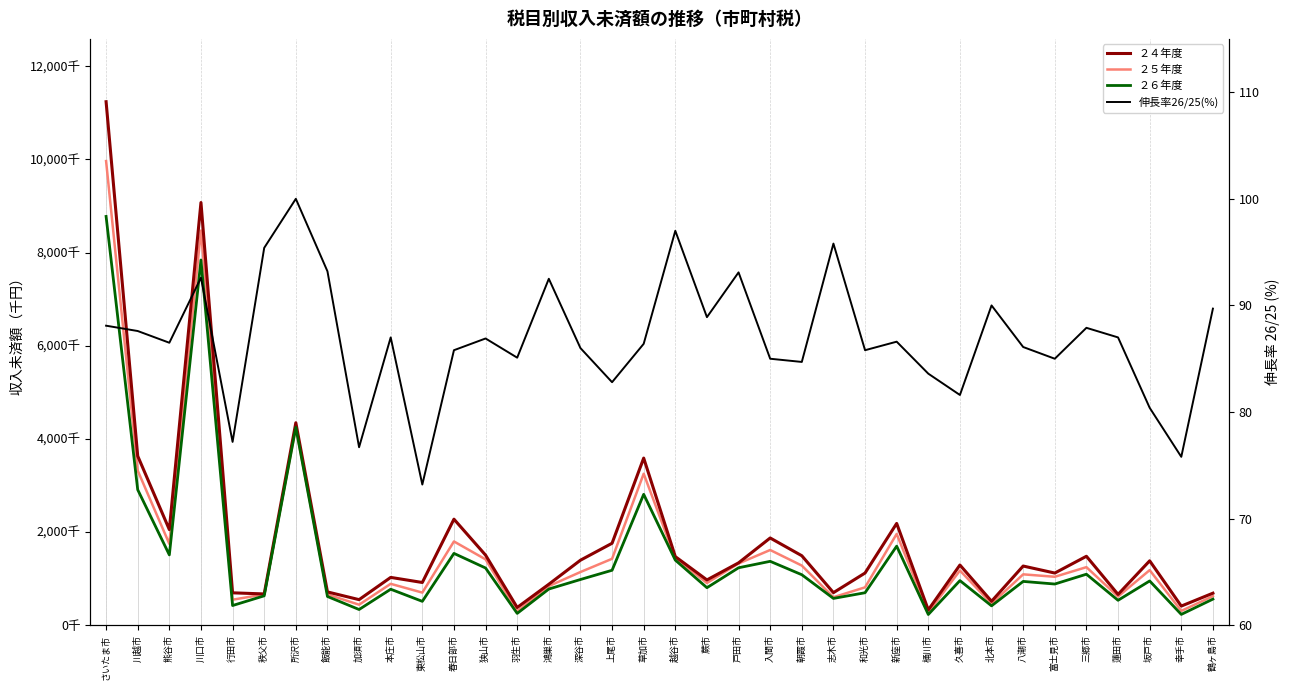

List the labels in order of 伸長率26/25(%) value, largest first.

所沢市, 越谷市, 志木市, 秩父市, 飯能市, 戸田市, 川口市, 鴻巣市, 北本市, 鶴ヶ島市, 蕨市, さいたま市, 三郷市, 川越市, 本庄市, 蓮田市, 狭山市, 新座市, 熊谷市, 草加市, 八潮市, 深谷市, 春日部市, 和光市, 羽生市, 入間市, 富士見市, 朝霞市, 桶川市, 上尾市, 久喜市, 坂戸市, 行田市, 加須市, 幸手市, 東松山市